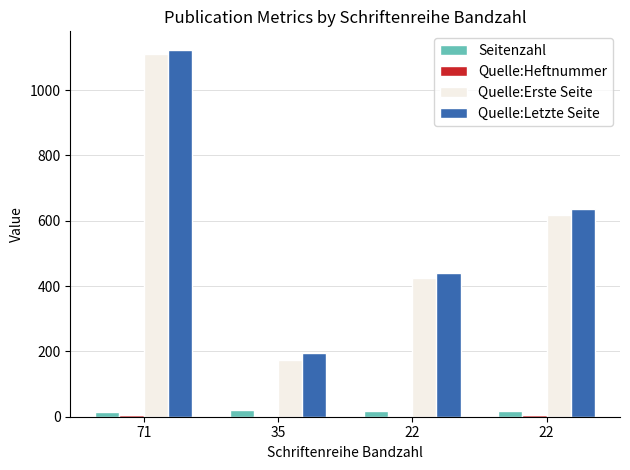

Reading left to right, what are all the values shown in this chart?

Seitenzahl: 13	22	16	19
Quelle:Heftnummer: 5	2	3	6
Quelle:Erste Seite: 1112	173	425	619
Quelle:Letzte Seite: 1124	194	440	637